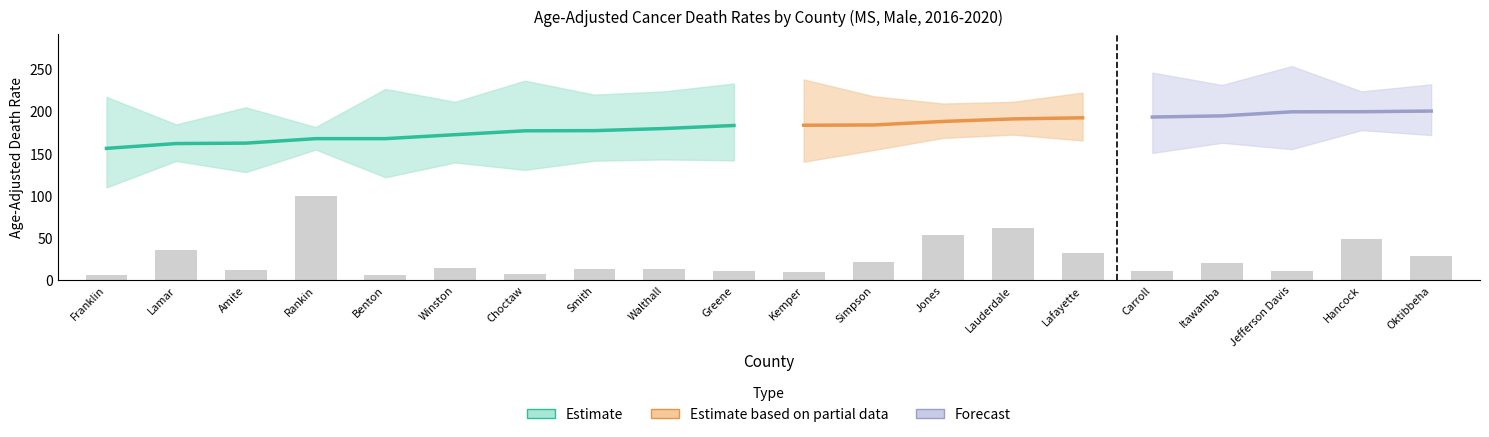

What position from the left is Franklin?

1